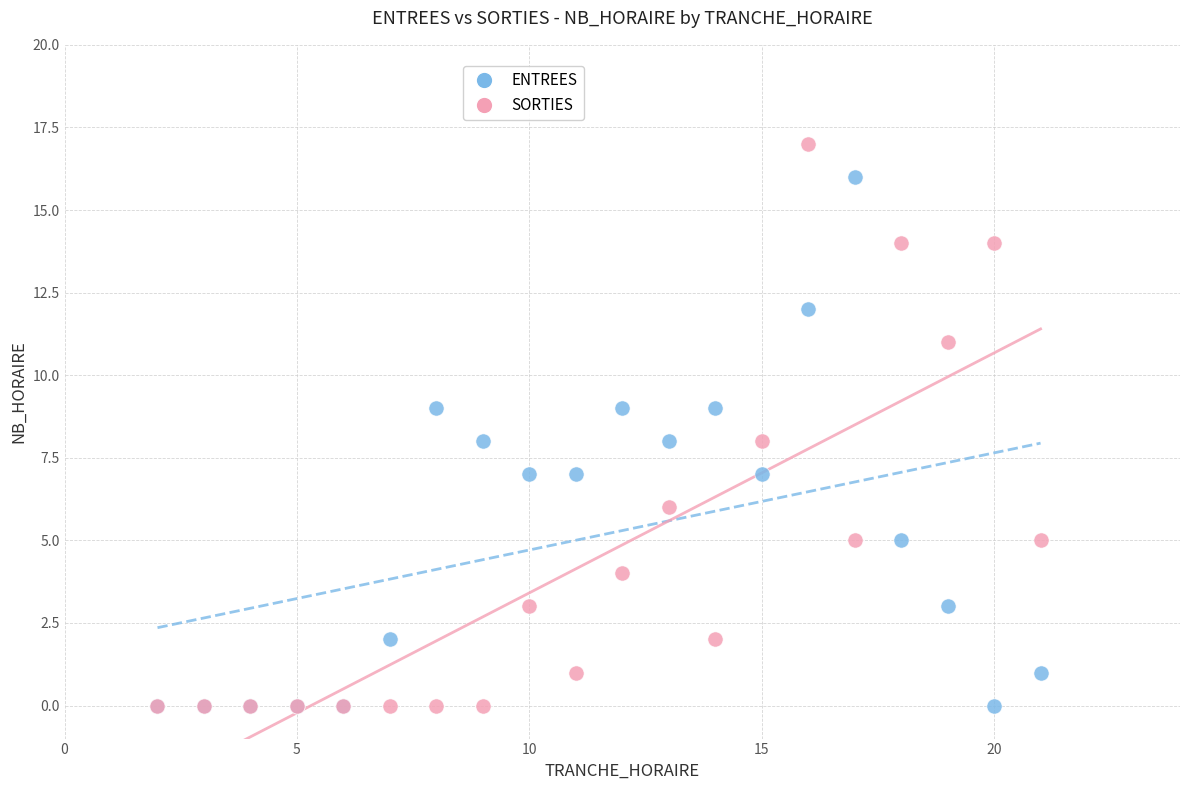

Which series reaches the maximum Y coordinate?

SORTIES